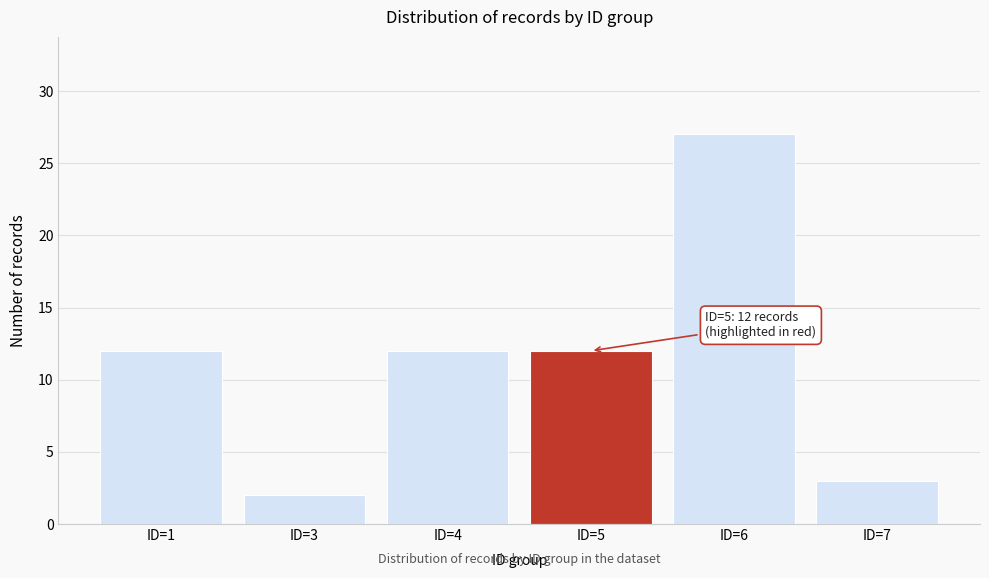

Reading right to left, extract all data points from this chart.

3	27	12	12	2	12